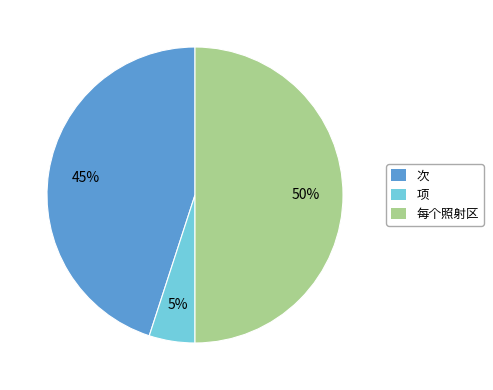

To the nearest percent, what portion does 次 represent?

45%